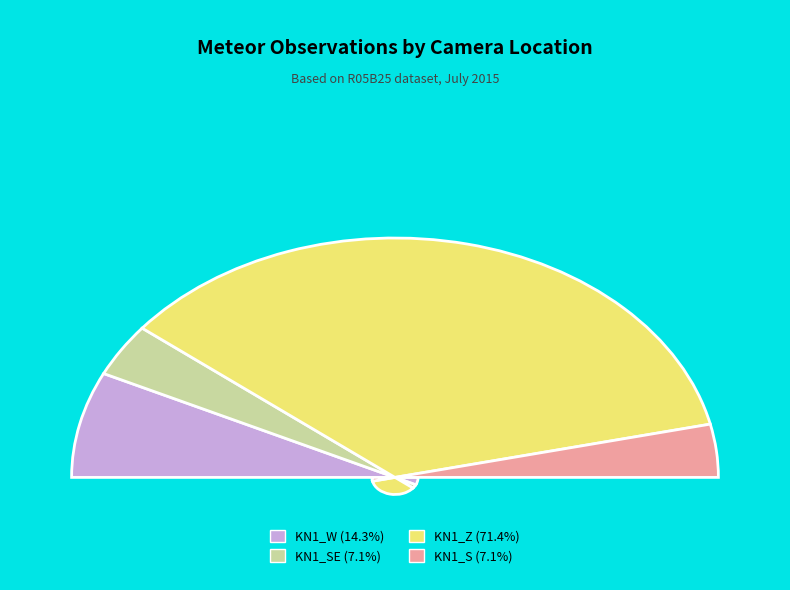

What is the change in value from KN1_W to KN1_SE?

-1